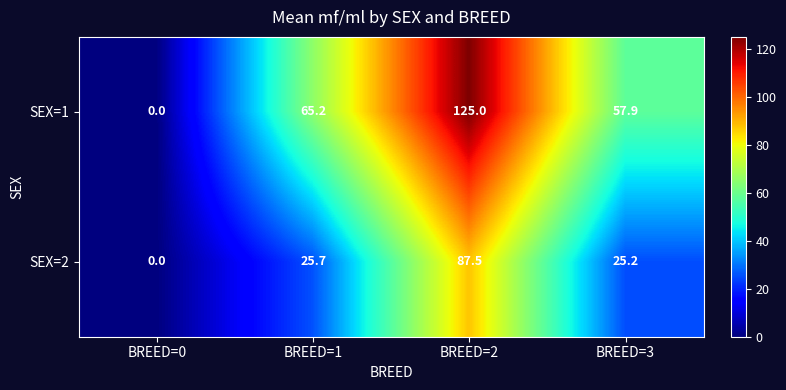

How many values in the SEX=2 series exceed 25?

3